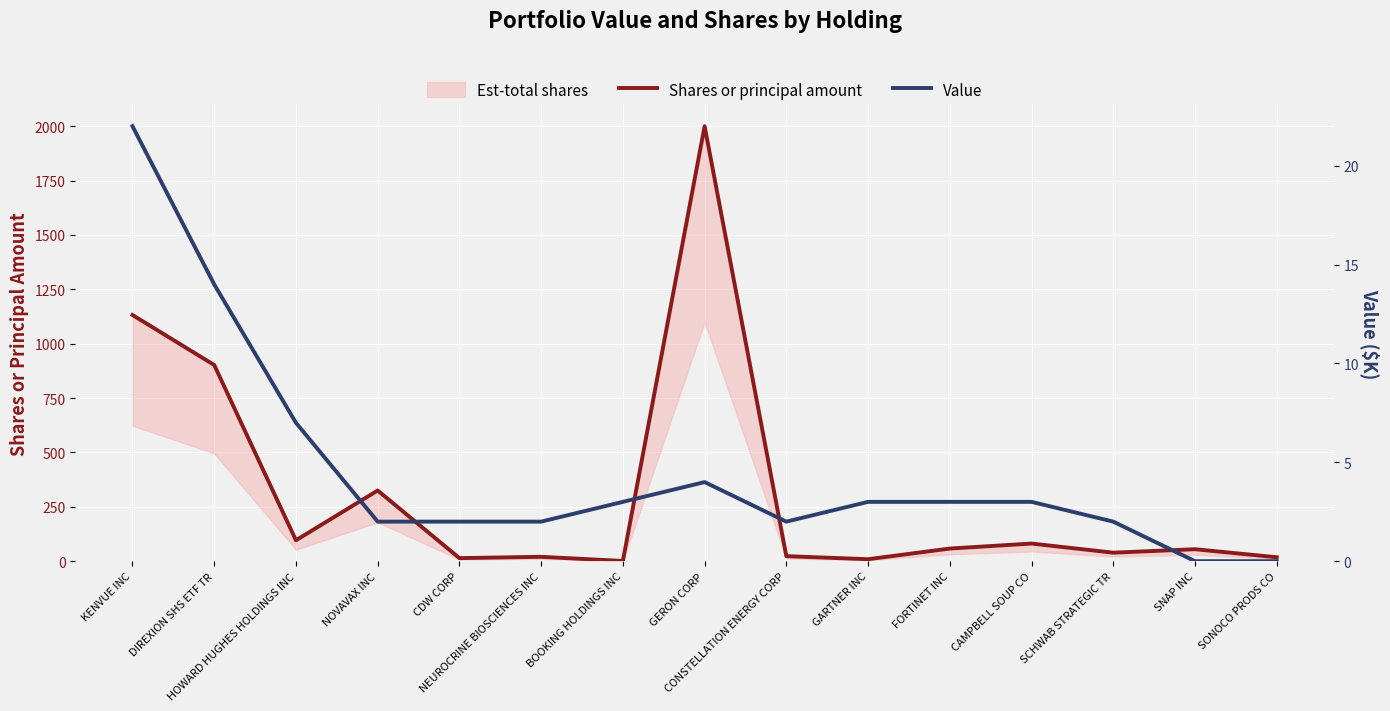

How many data points in Shares or principal amount are above 55?

7